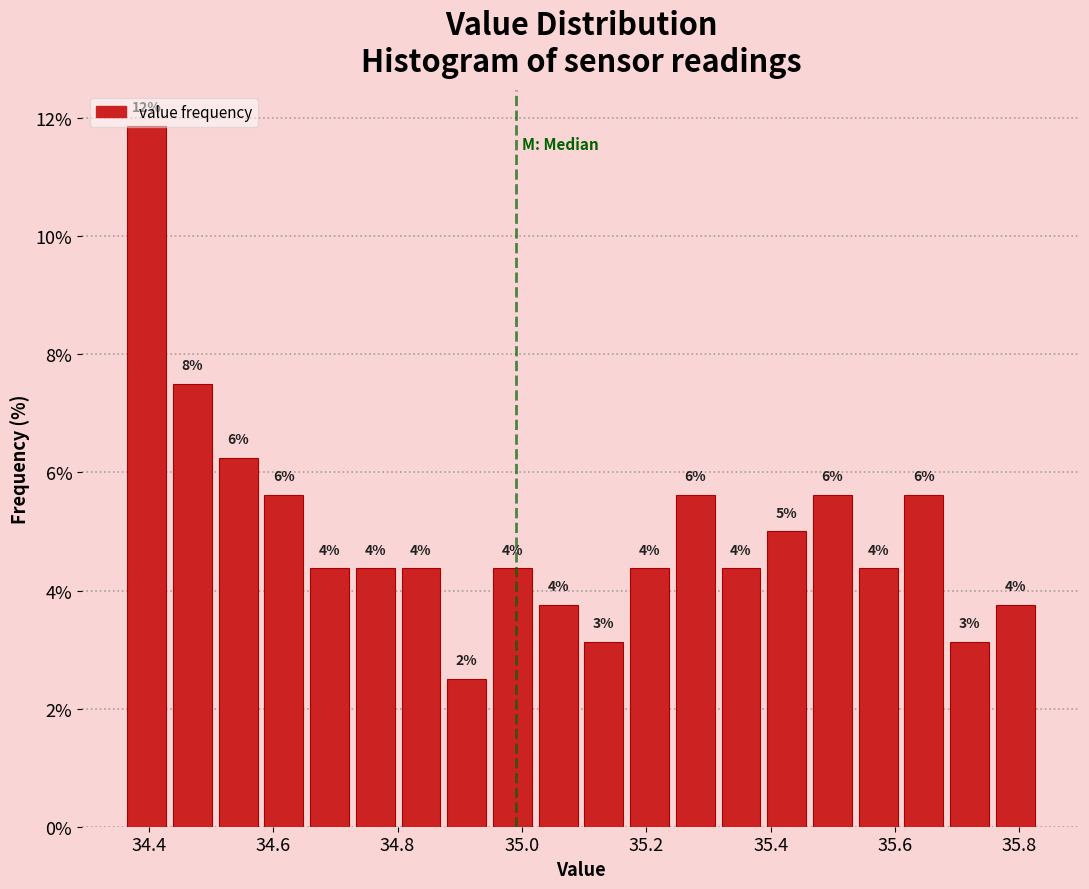

Around what value on the x-axis is the tallest bar? Give the approximate position of its centre, as read against the axis.

34.40